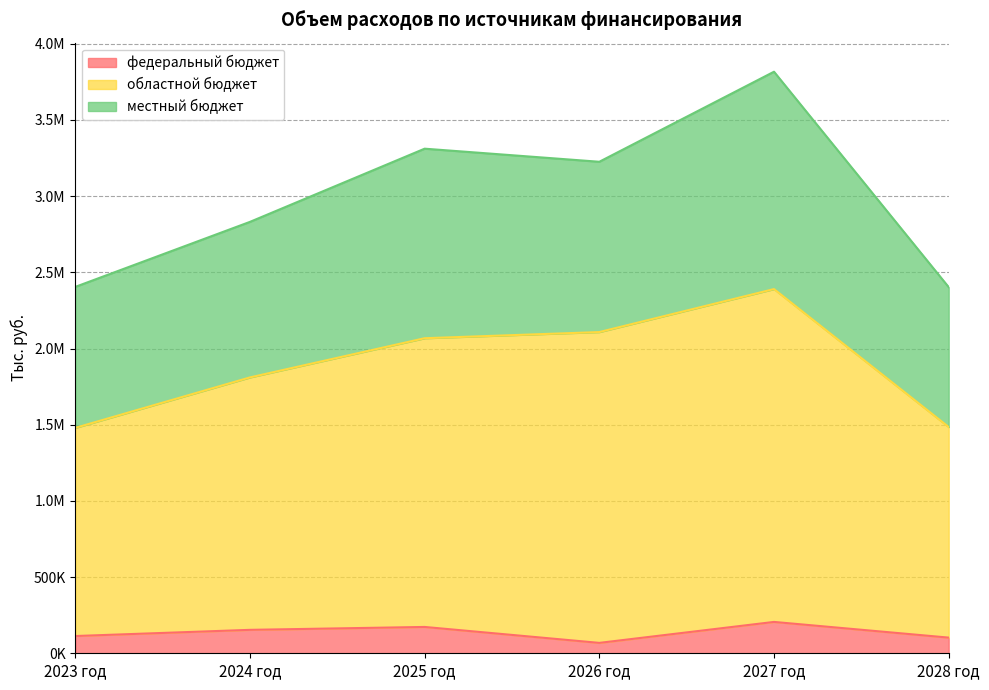

What are all the series names shown in the legend?

федеральный бюджет, областной бюджет, местный бюджет